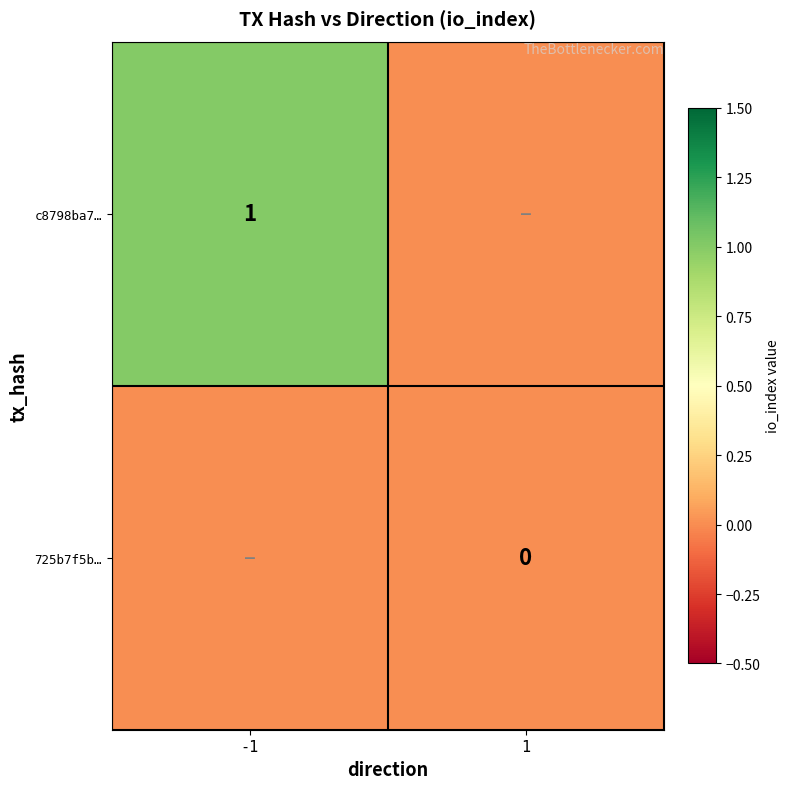

The value of c8798ba7… at -1 is 2. True or false?

False